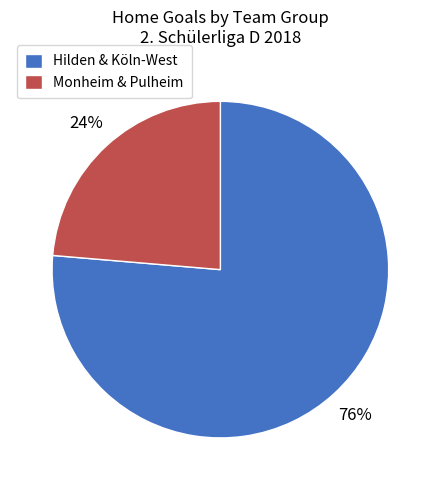

What is the ratio of the value at Monheim & Pulheim to the value at Hilden & Köln-West?

0.3